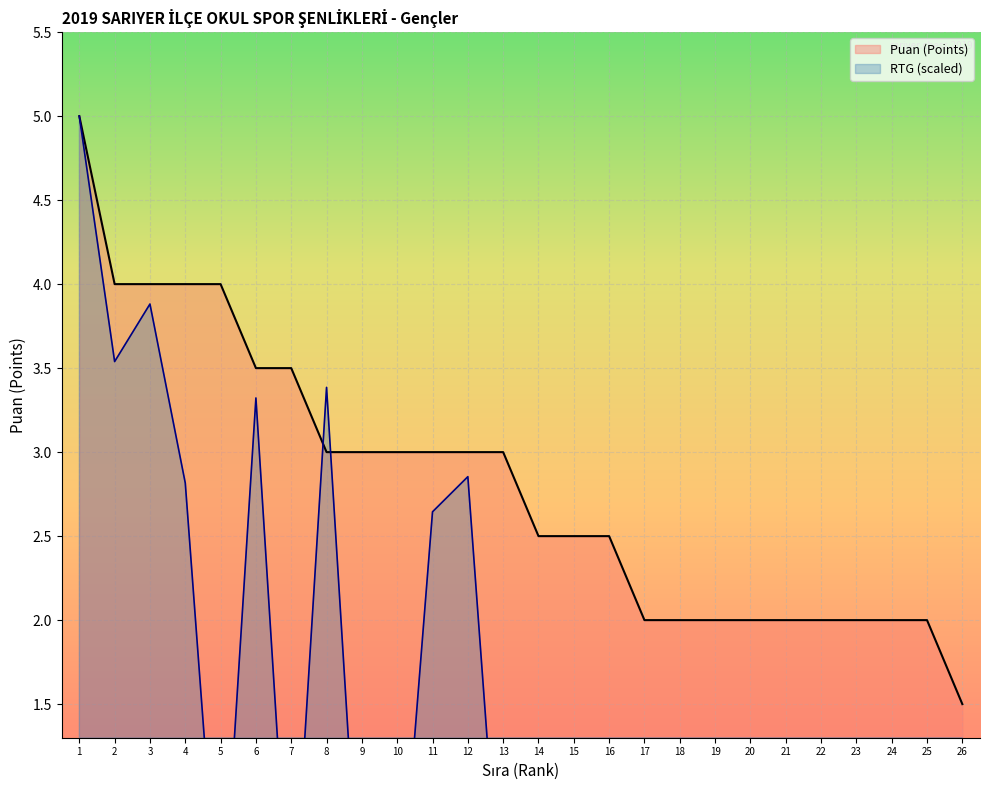

What is the highest value of the Puan (Points) series?

5.0